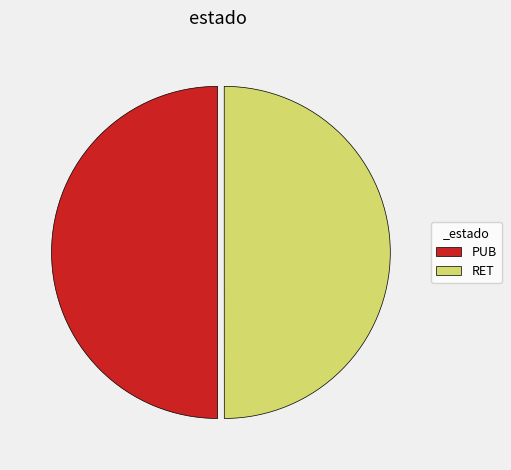

What is the ratio of the value at RET to the value at PUB?

1.0